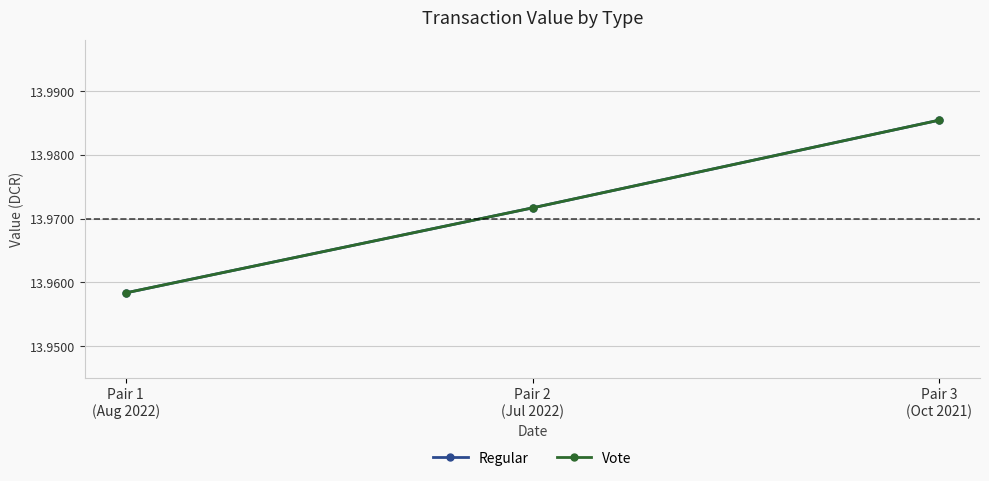

How many Vote values are between 13 and 14?

3